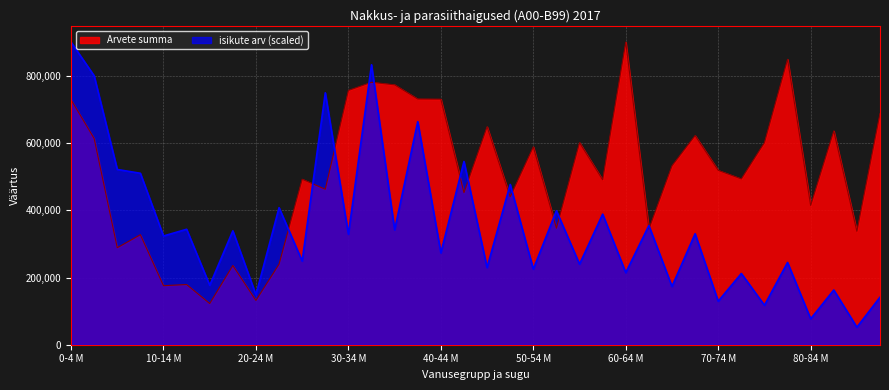

What is the maximum value for isikute arv?

901474.2